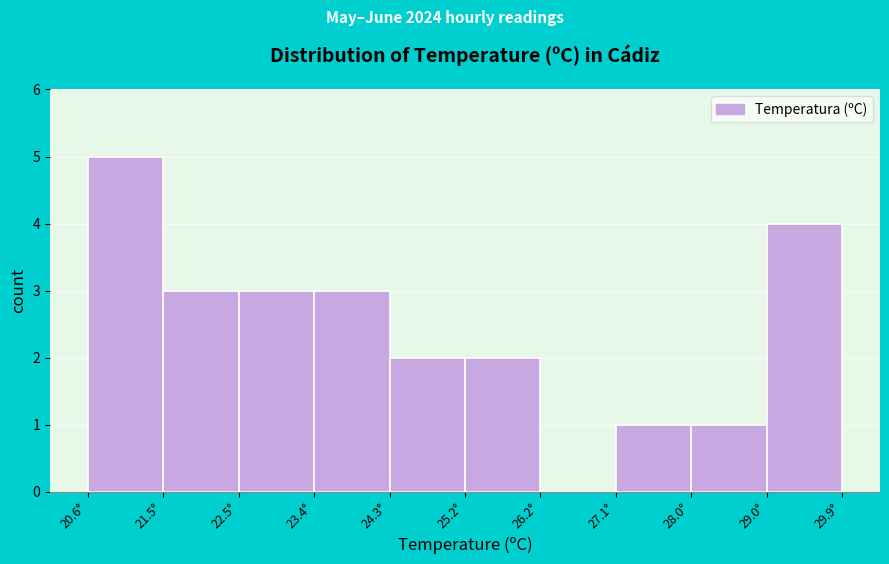

Over which range of the x-axis is the bar tallest?

20.60 to 21.53